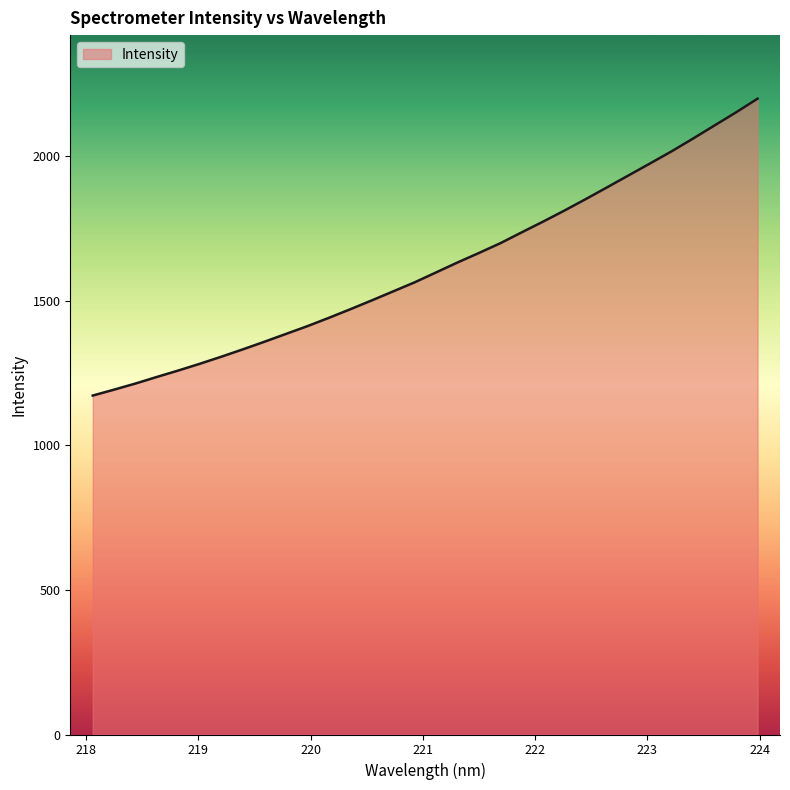

What is the maximum value shown in the chart?

2198.4